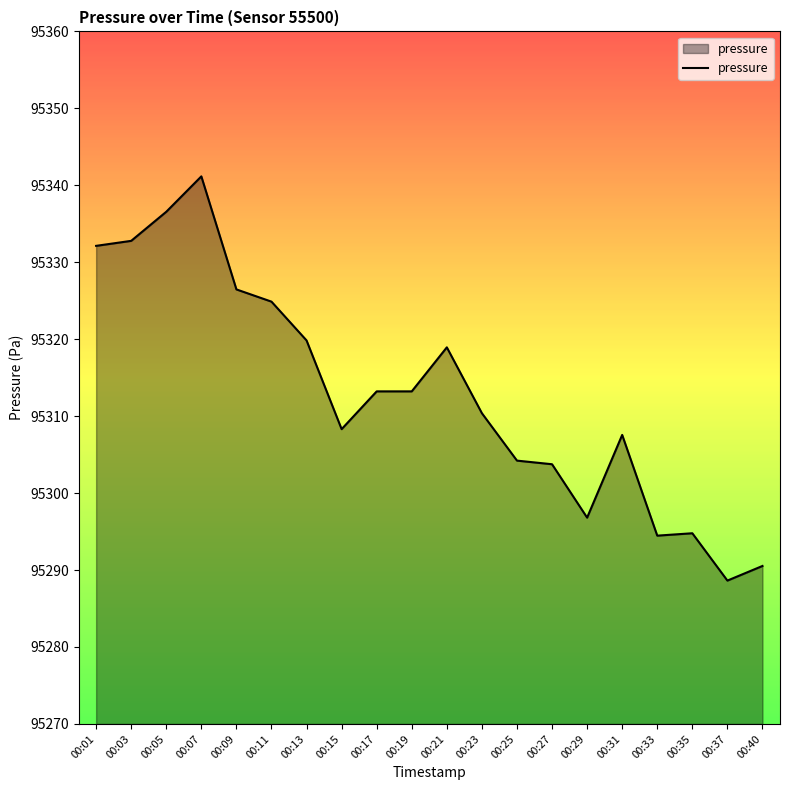

At which category does the chart reach its peak across all series?

00:07